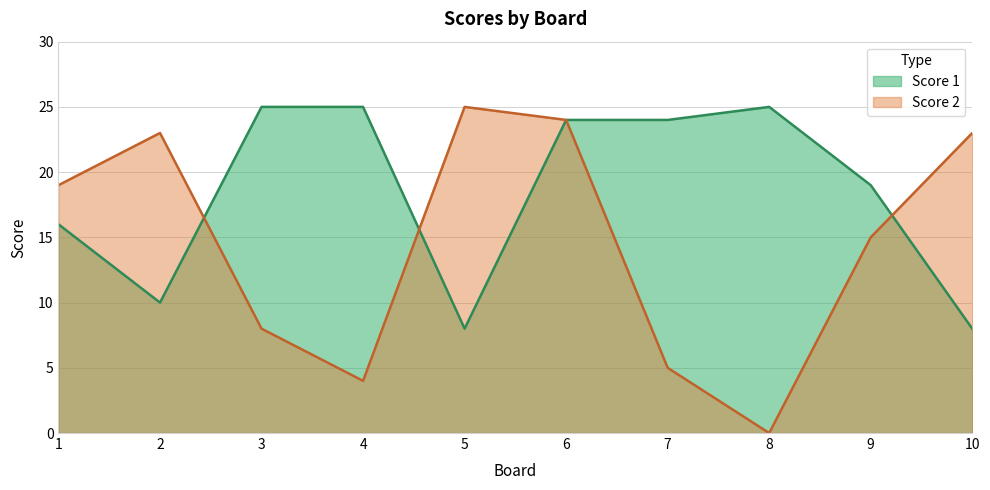

Where is the first local minimum for Score 1?

2